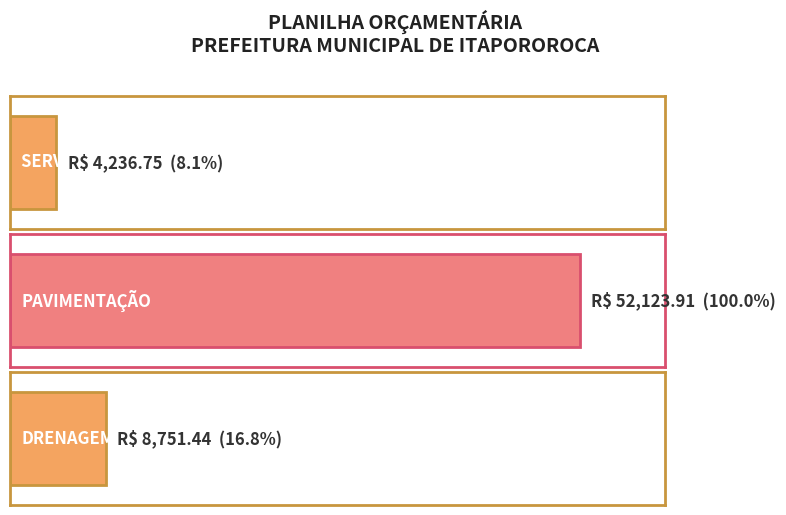

Reading right to left, list all the values displayed in this chart.

8751.4	52123.9	4236.8